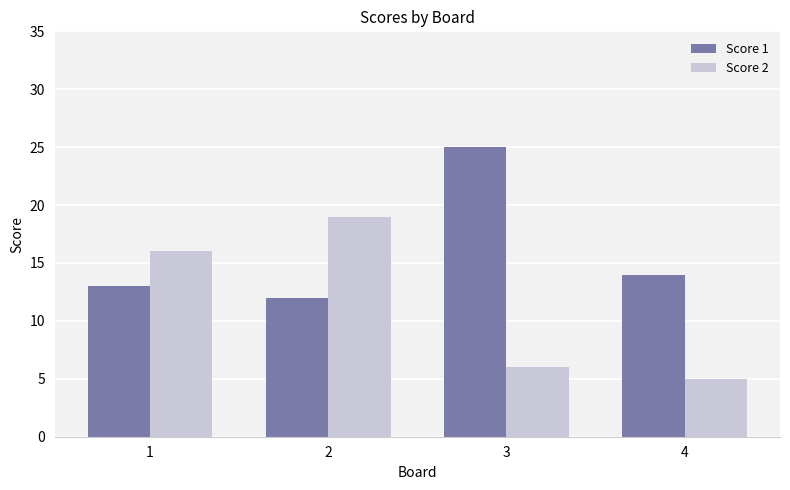

What is the difference between the second highest and second lowest values in the Score 1 series?

1